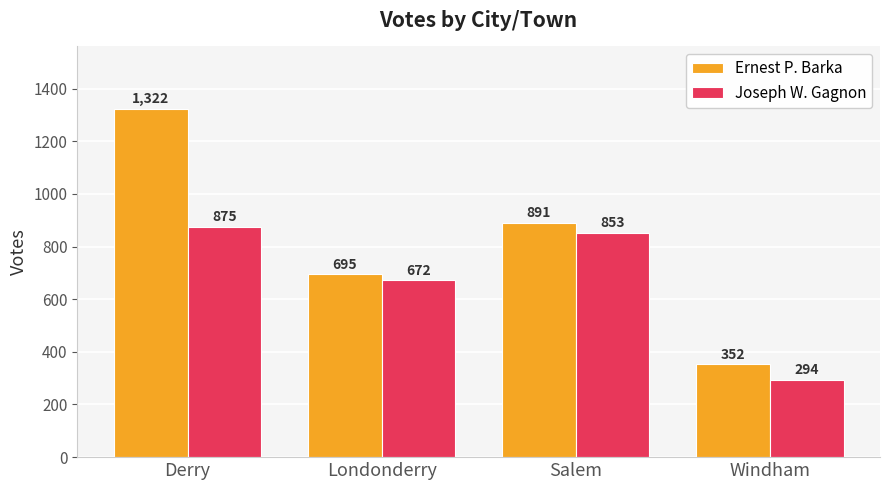

List the labels in order of Joseph W. Gagnon value, largest first.

Derry, Salem, Londonderry, Windham